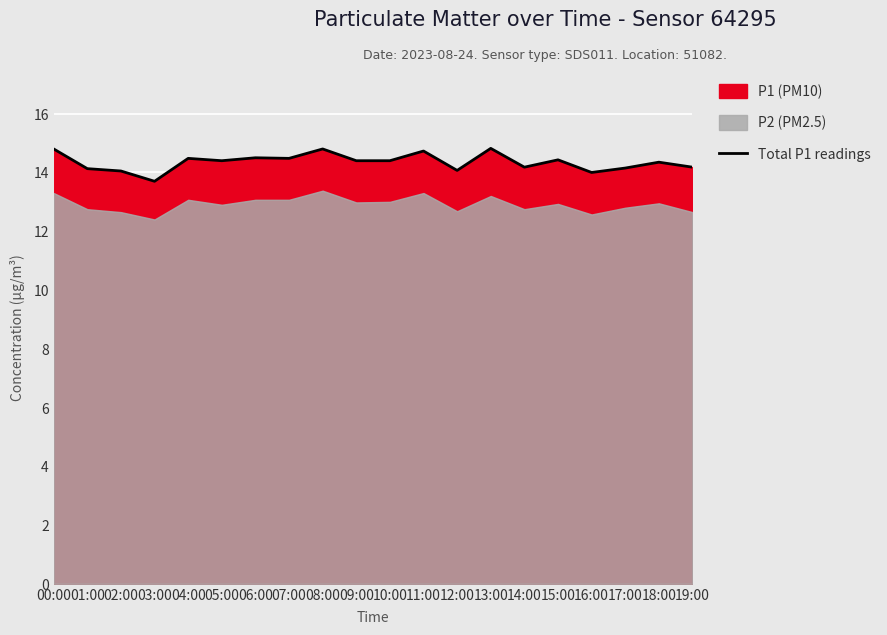

Where is the first local minimum?

03:00